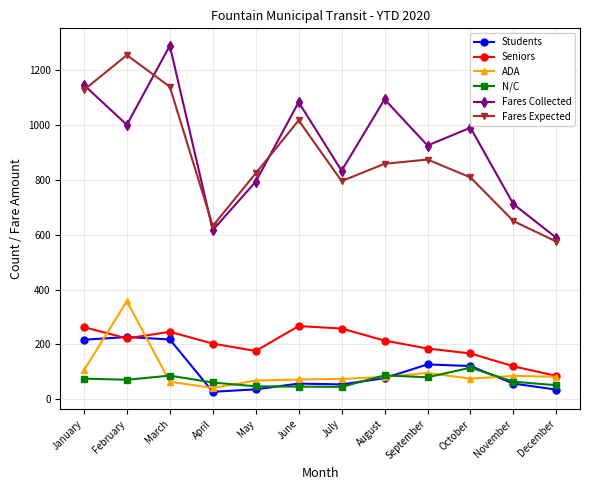

At which category does the chart reach its peak across all series?

March